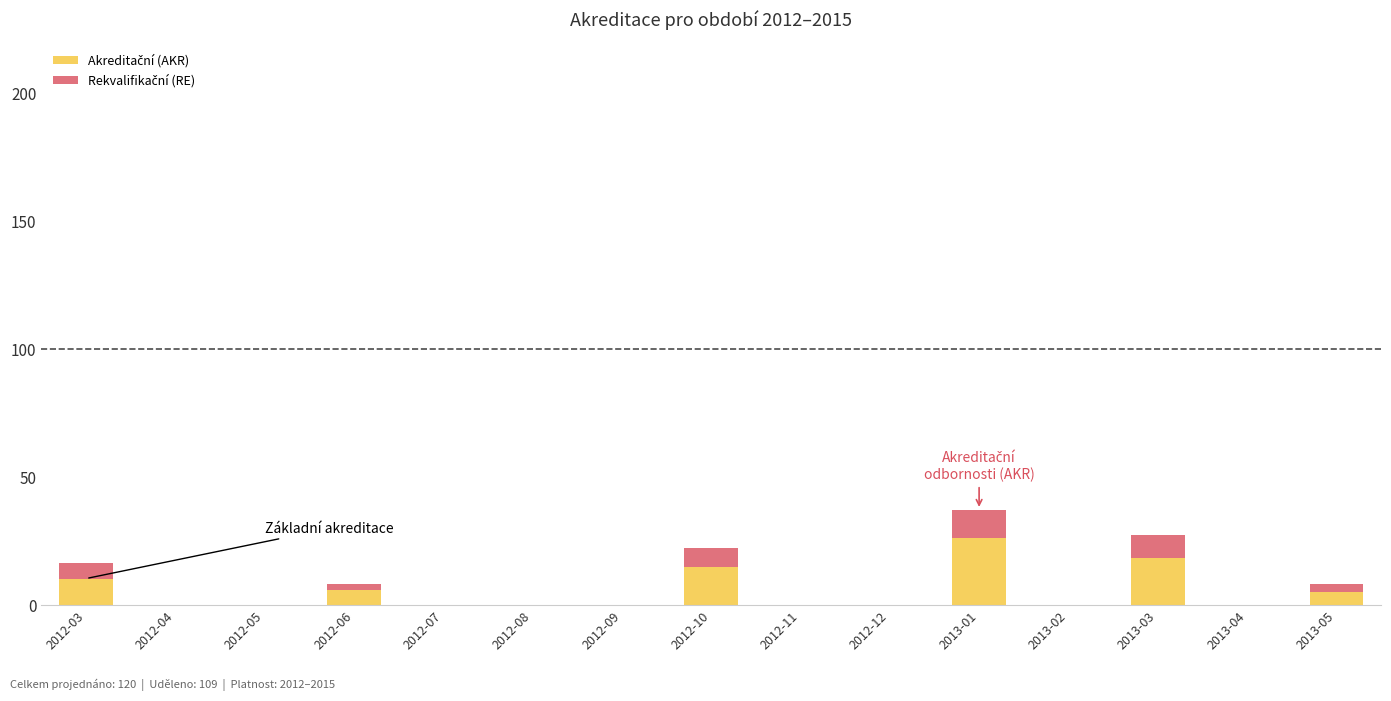

At which category is the sum across all series the highest?

2013-01